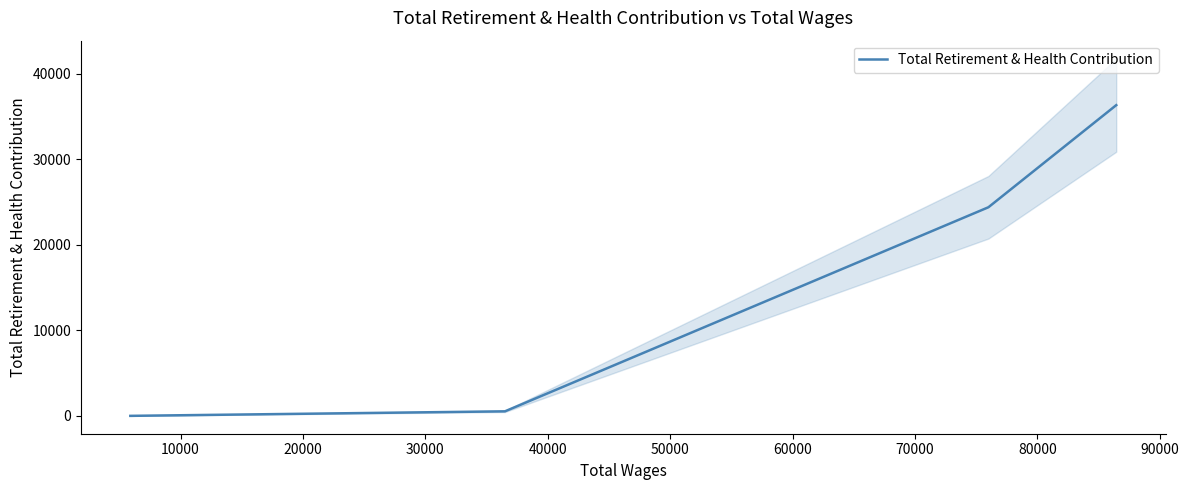

How many data points does each series have?

4